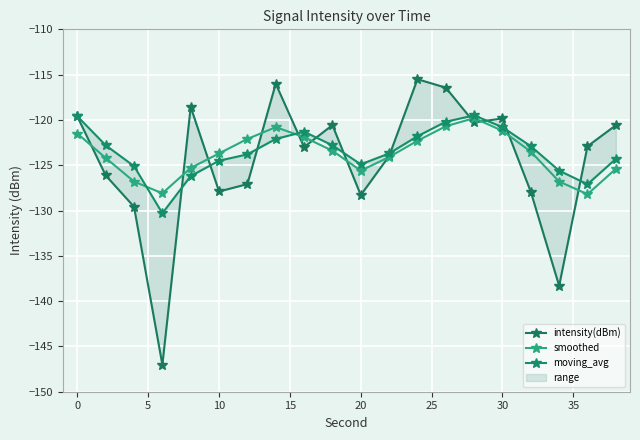

List the series in order of their peak value, highest first.

intensity(dBm), moving_avg, smoothed